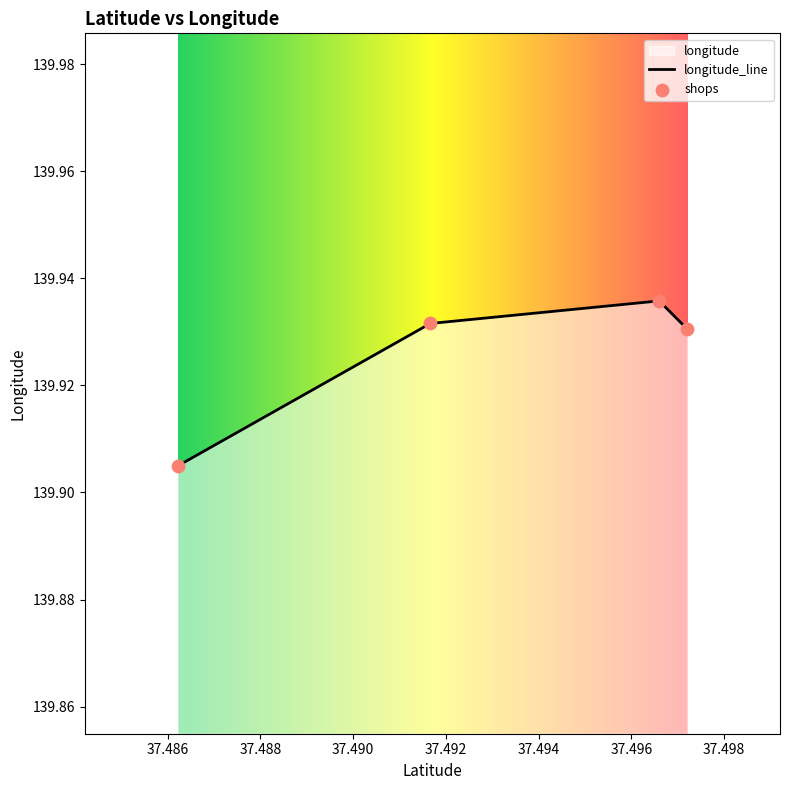

Between 37.486211 and 37.496598, which is larger?

37.496598